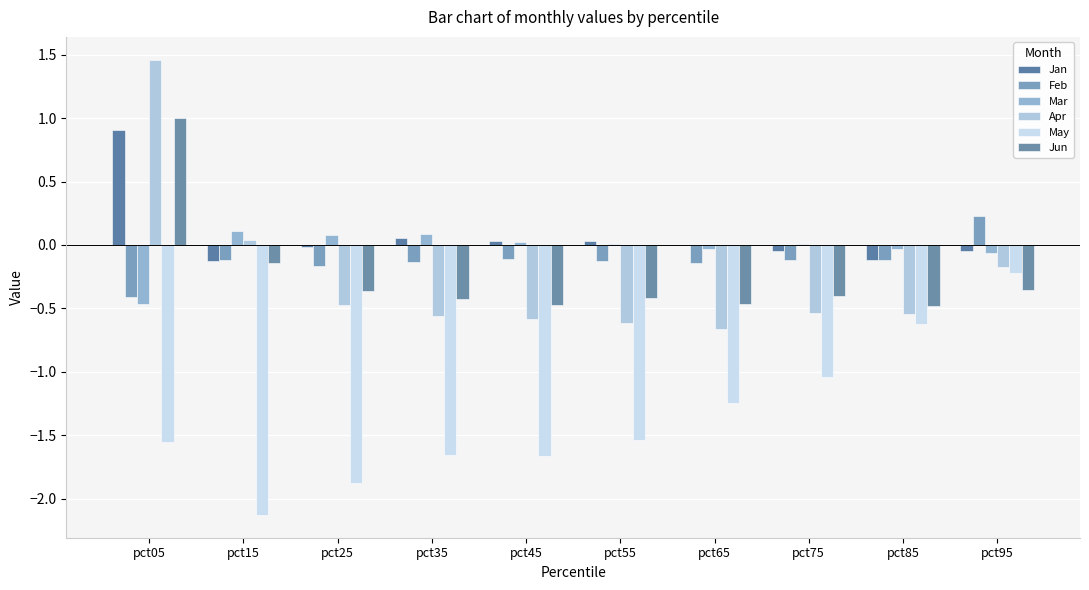

Reading left to right, list all the values displayed in this chart.

Jan: pct05=0.9	pct15=-0.1	pct25=-0.0	pct35=0.1	pct45=0.0	pct55=0.0	pct65=0.0	pct75=-0.0	pct85=-0.1	pct95=-0.0
Feb: pct05=-0.4	pct15=-0.1	pct25=-0.2	pct35=-0.1	pct45=-0.1	pct55=-0.1	pct65=-0.1	pct75=-0.1	pct85=-0.1	pct95=0.2
Mar: pct05=-0.5	pct15=0.1	pct25=0.1	pct35=0.1	pct45=0.0	pct55=0.0	pct65=-0.0	pct75=0.0	pct85=-0.0	pct95=-0.1
Apr: pct05=1.5	pct15=0.0	pct25=-0.5	pct35=-0.6	pct45=-0.6	pct55=-0.6	pct65=-0.7	pct75=-0.5	pct85=-0.5	pct95=-0.2
May: pct05=-1.6	pct15=-2.1	pct25=-1.9	pct35=-1.7	pct45=-1.7	pct55=-1.5	pct65=-1.2	pct75=-1.0	pct85=-0.6	pct95=-0.2
Jun: pct05=1.0	pct15=-0.1	pct25=-0.4	pct35=-0.4	pct45=-0.5	pct55=-0.4	pct65=-0.5	pct75=-0.4	pct85=-0.5	pct95=-0.4